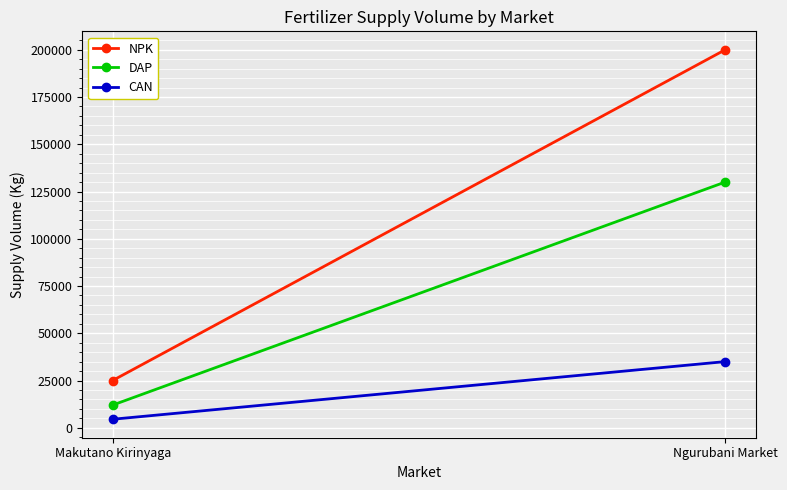

Which series has the largest total across all categories?

NPK